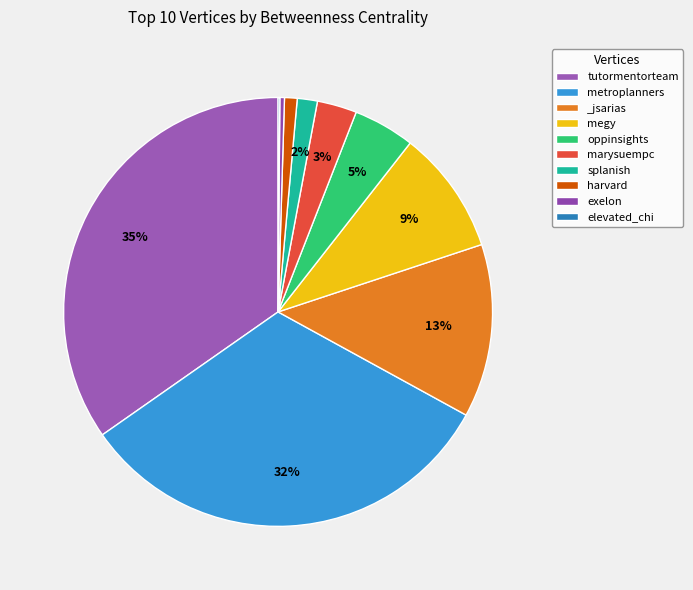

Is there any slice that represents more than half of the pie?

No